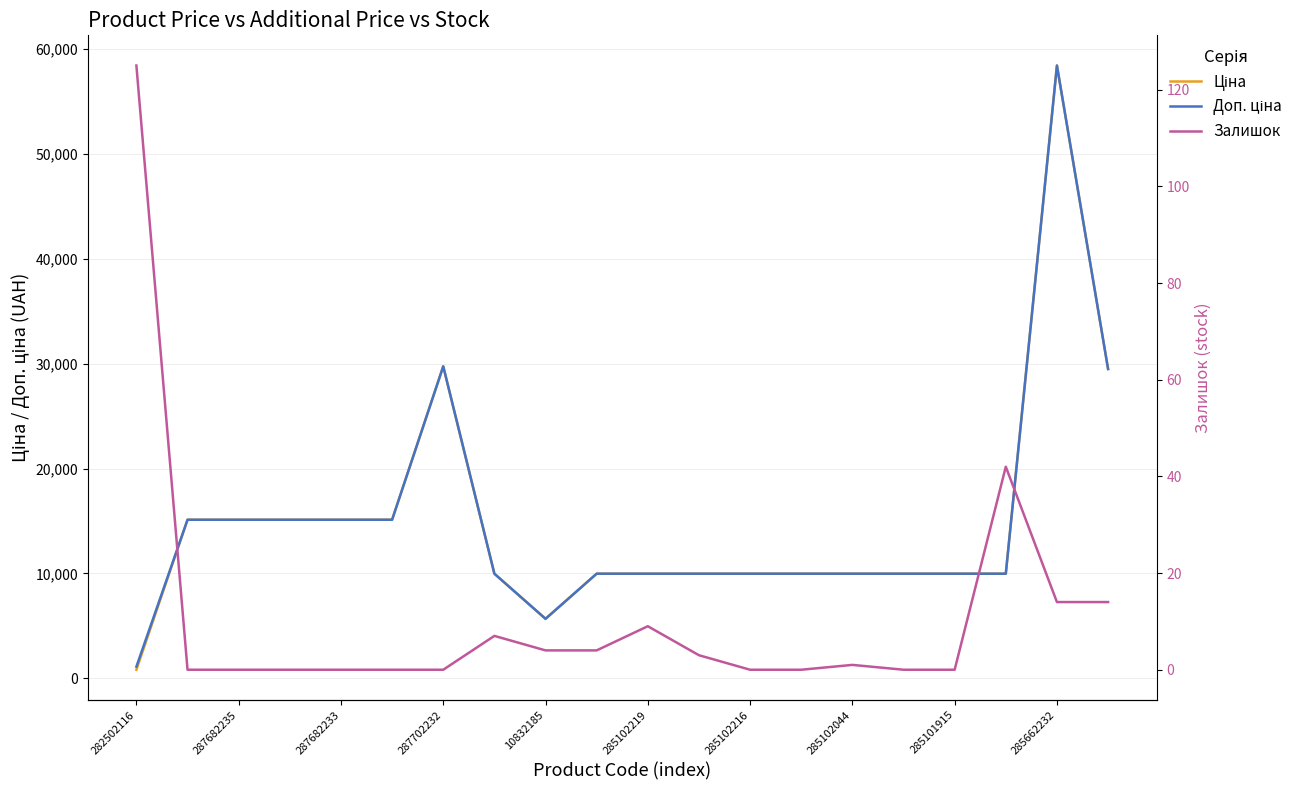

At which label does Ціна first exceed 9974?

287682235